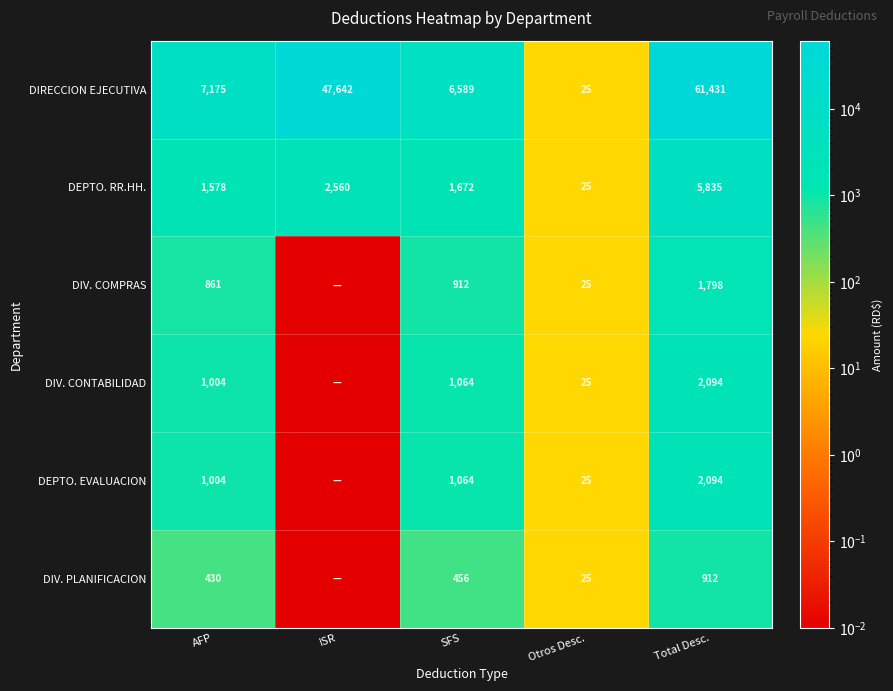

Which category has the lowest value across all series?

ISR